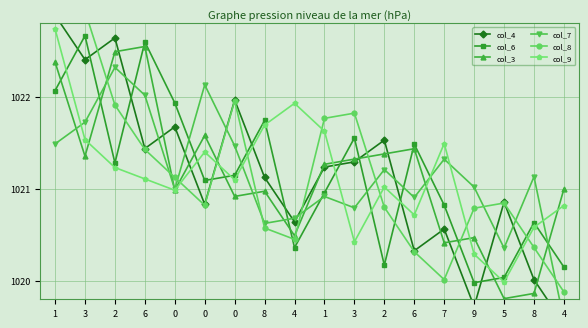

At which category is the sum across all series the highest?

1